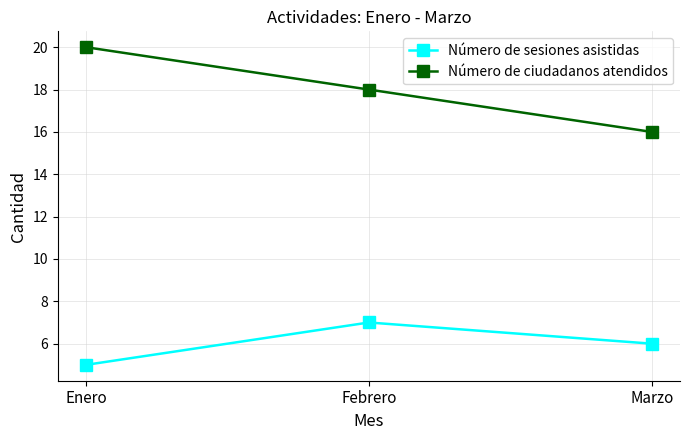

Reading left to right, extract all data points from this chart.

Número de sesiones asistidas: 5	7	6
Número de ciudadanos atendidos: 20	18	16